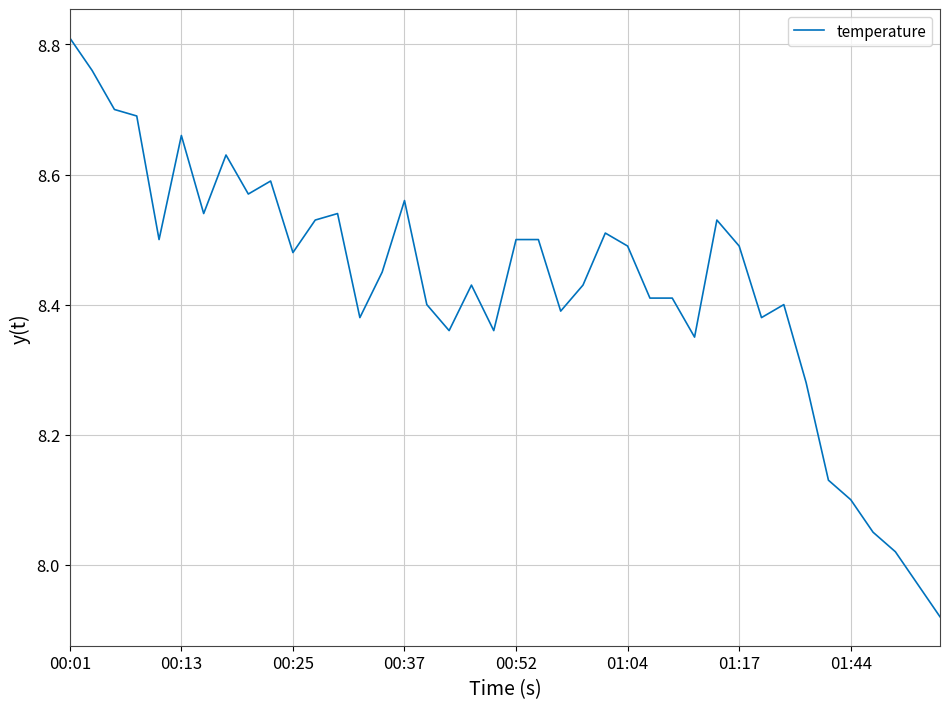

Does the chart have visible grid lines?

Yes